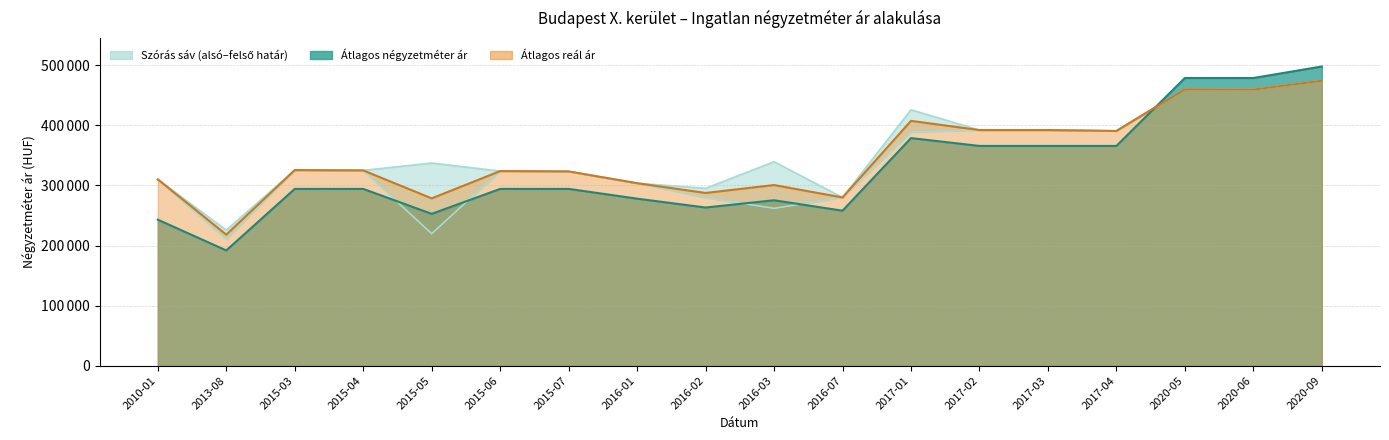

The Szórás alsó határ series shows 213588 at 2020-05. True or false?

False